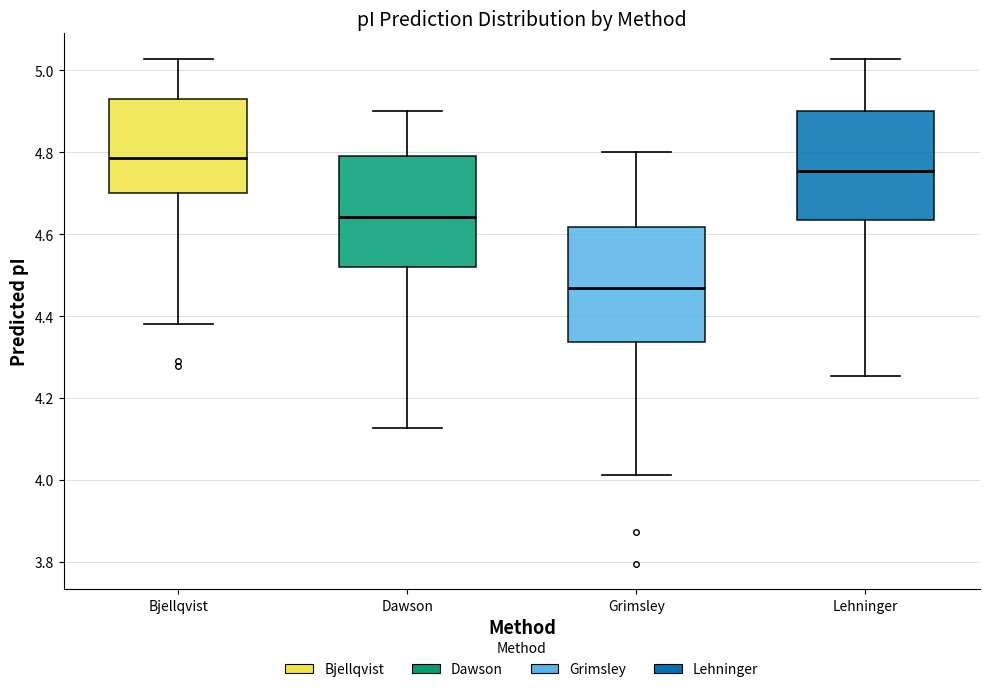

Where does the median line of the box for Bjellqvist sit on the y-axis? The values are not printed on the chart, so give them approximately, as read against the axis.

4.78